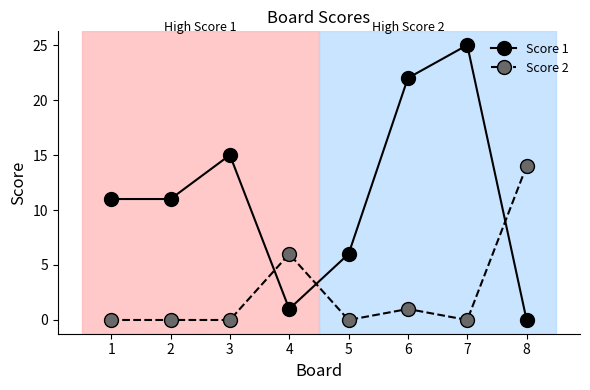

At how many categories does at least one series exceed 5?

8